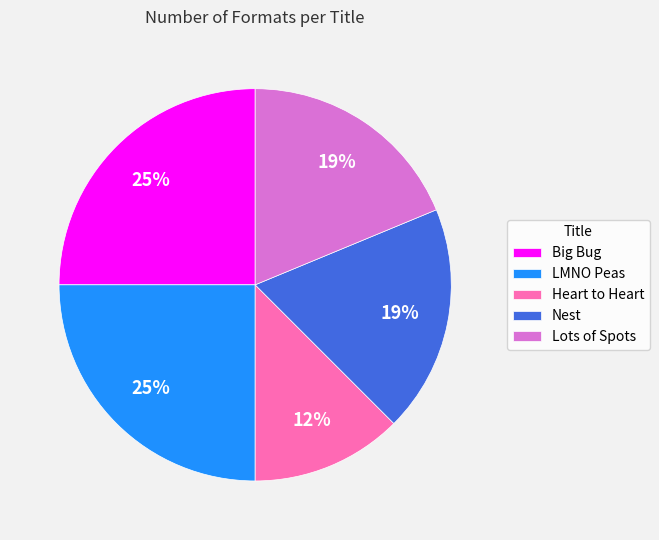

Do Heart to Heart and LMNO Peas together represent more than half of the pie?

No